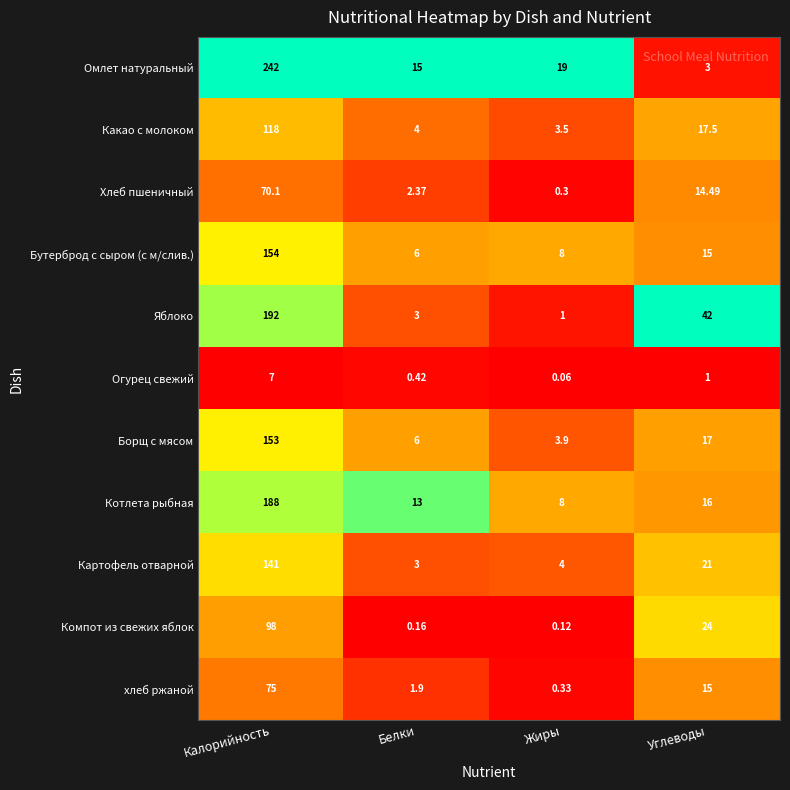

Which series has the largest range (max minus min)?

Омлет натуральный